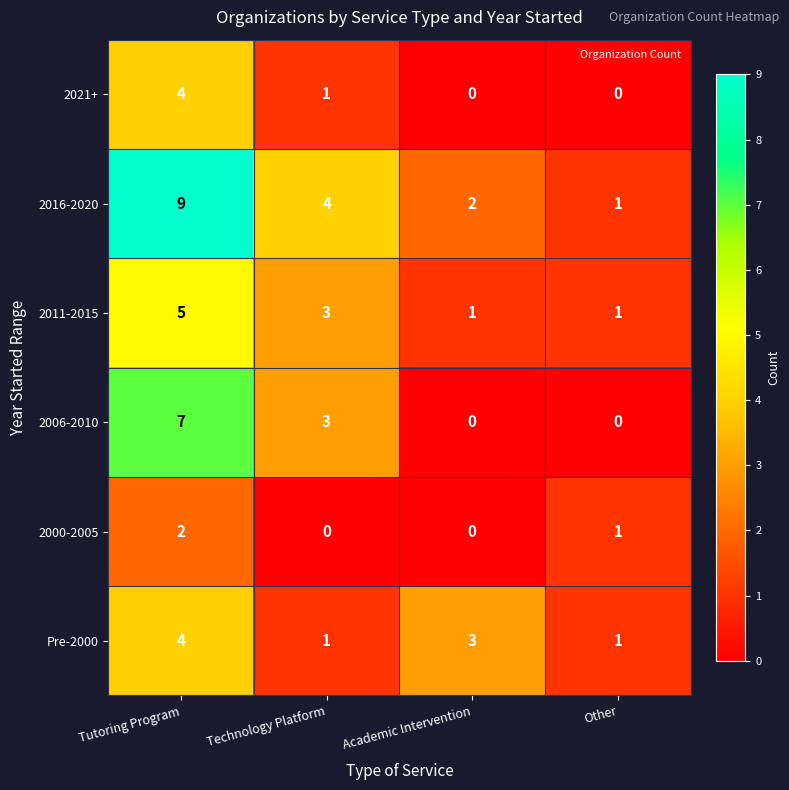

At which category is the sum across all series the highest?

Tutoring Program